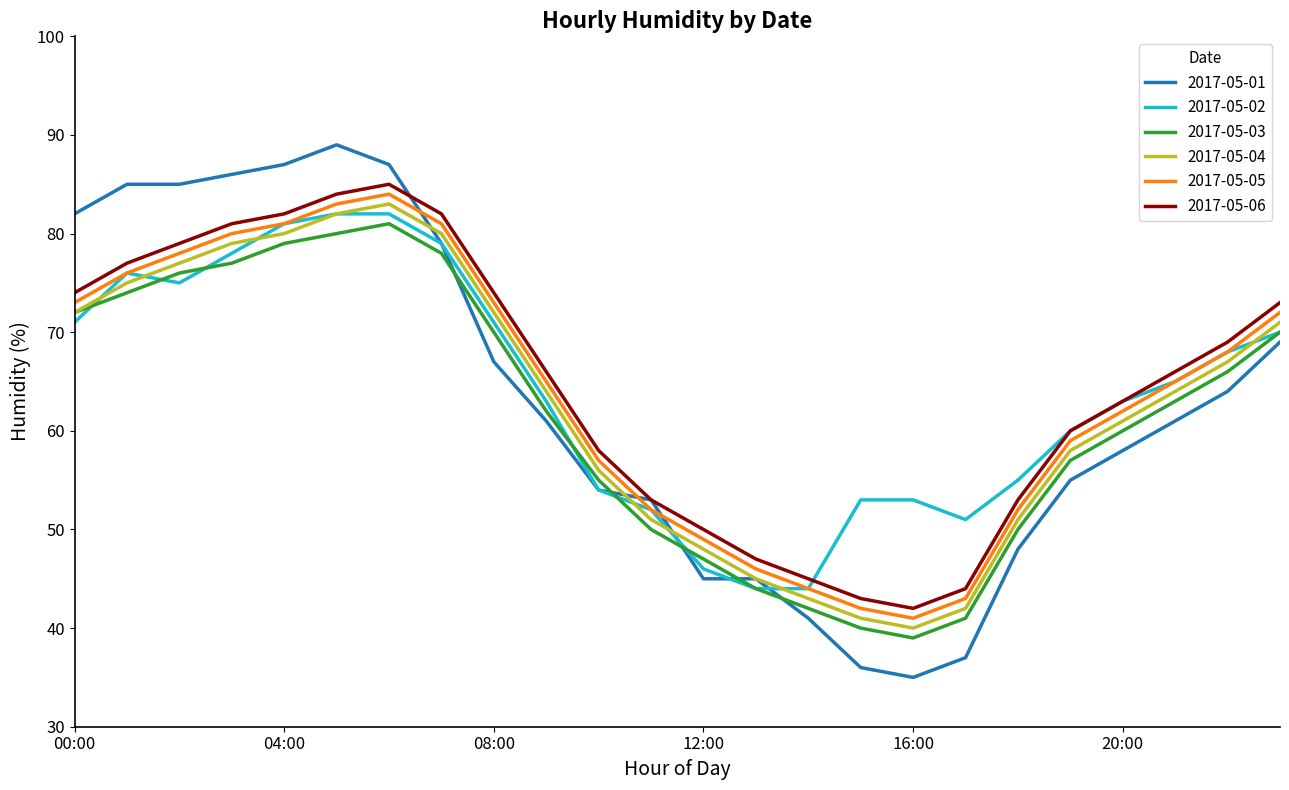

What is the smallest value displayed?

35